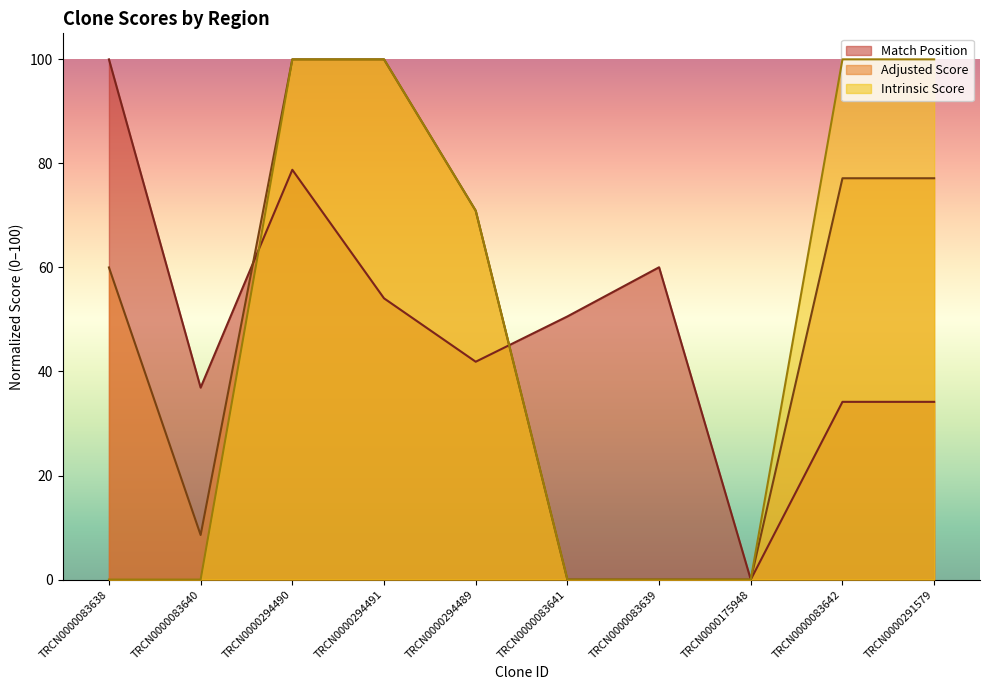

Rank the categories by Intrinsic Score value from lowest to highest.

TRCN0000083638, TRCN0000083640, TRCN0000083641, TRCN0000083639, TRCN0000175948, TRCN0000294489, TRCN0000294490, TRCN0000294491, TRCN0000083642, TRCN0000291579